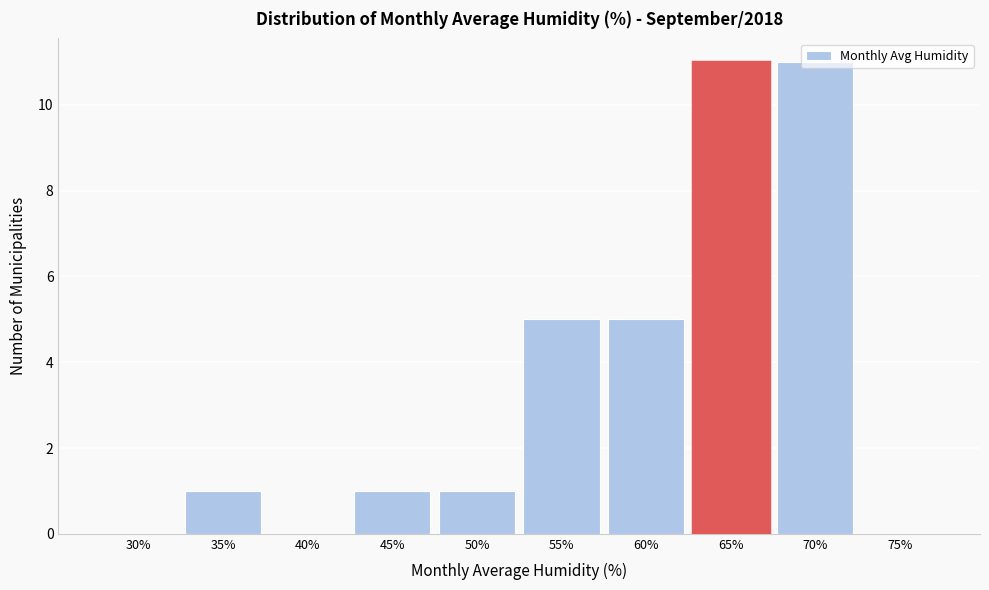

Which has a higher value, 70% or 40%?

70%